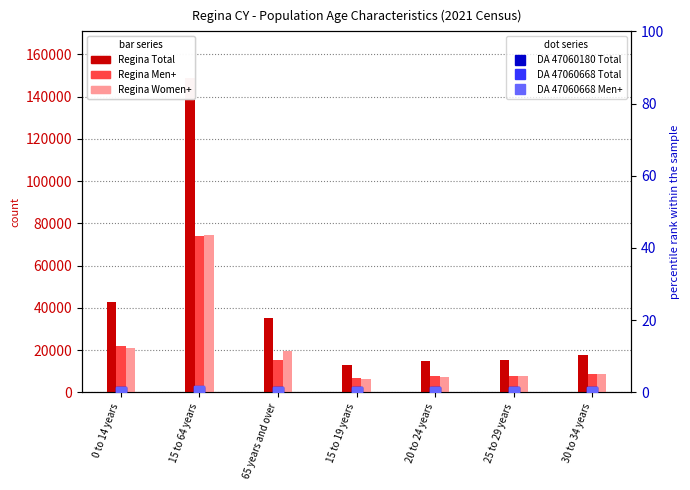

Which series has the widest spread of values?

Regina Total